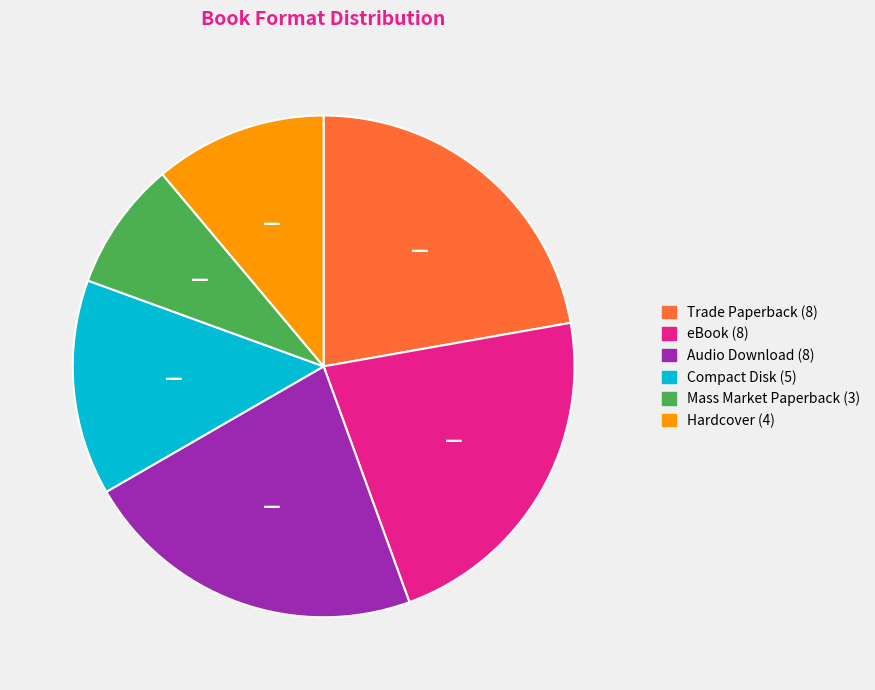

Does Trade Paperback represent more than half of the total?

No